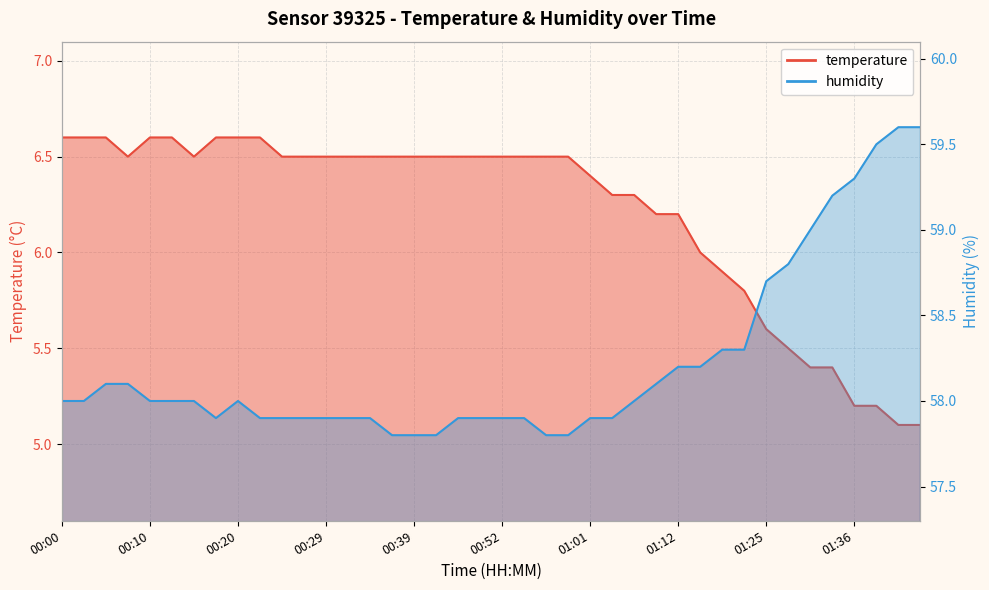

The humidity series shows 40.4 at 01:07. True or false?

False